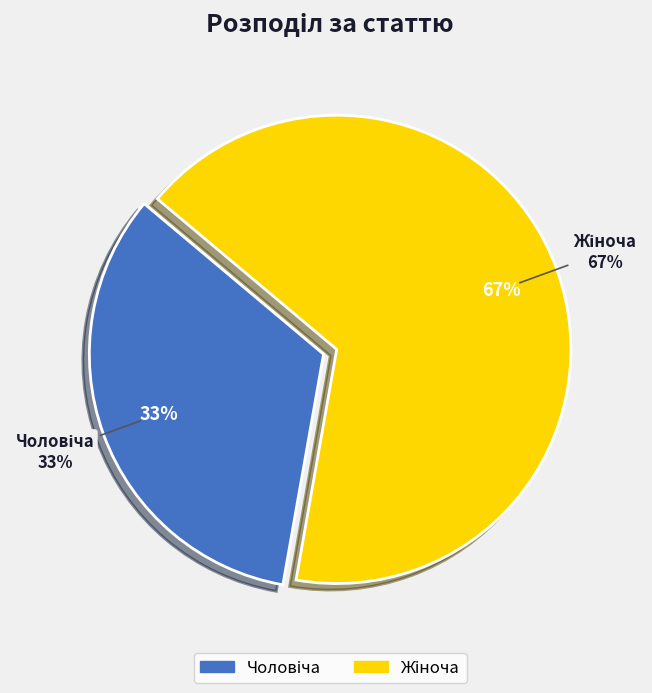

True or false: Чоловіча accounts for 23% of the total.

False